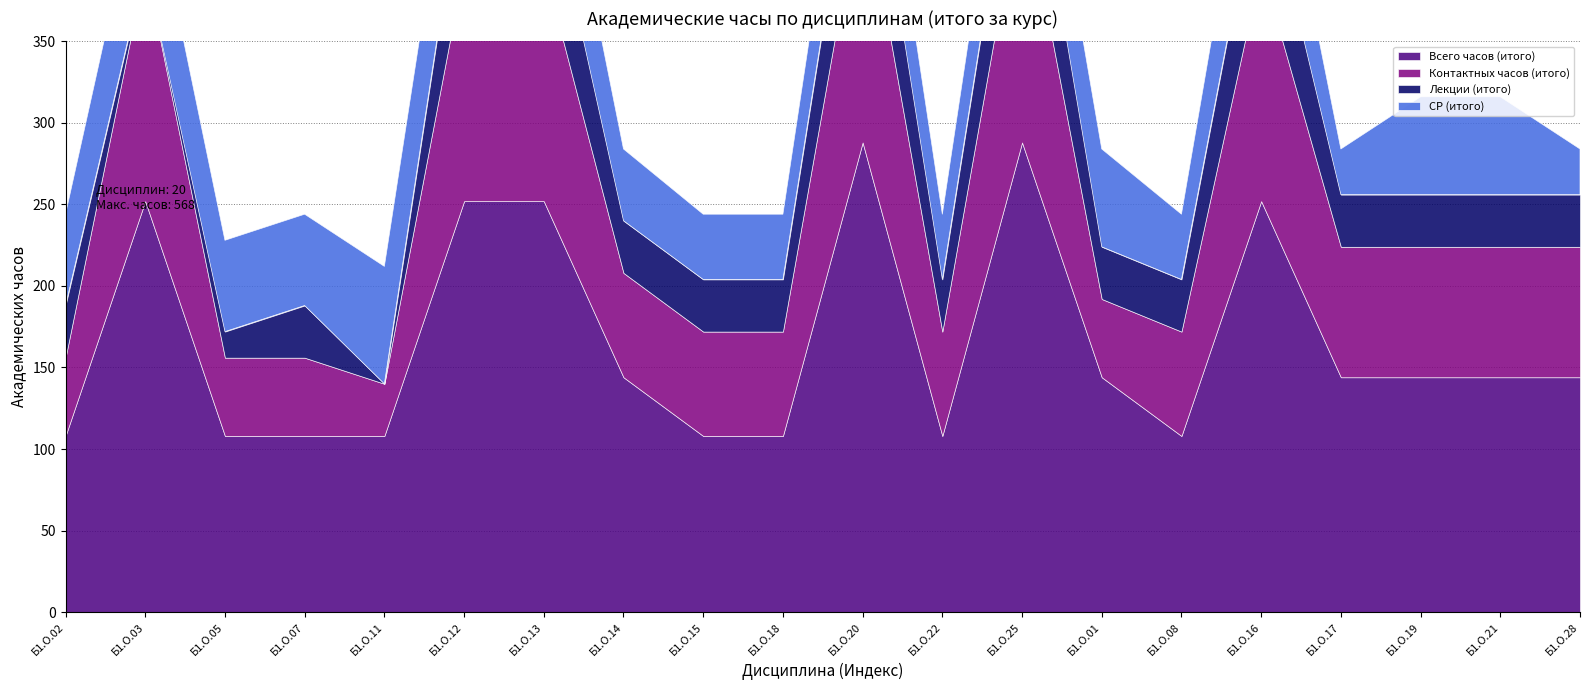

Which category has the highest value in the Контактных часов (итого) series?

Б1.О.20